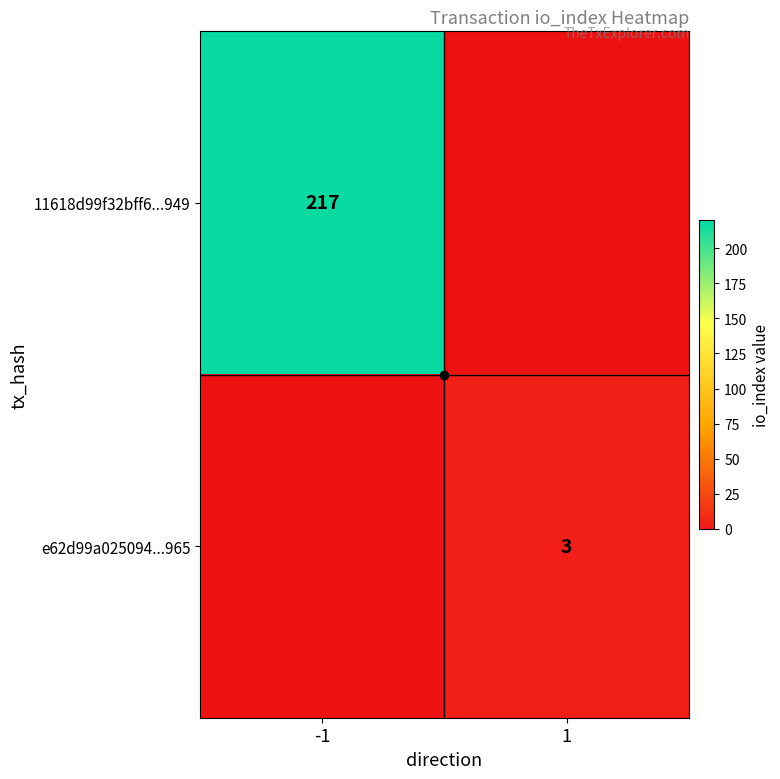

Rank the series by their maximum value, from lowest to highest.

e62d99a025094...965, 11618d99f32bff6...949